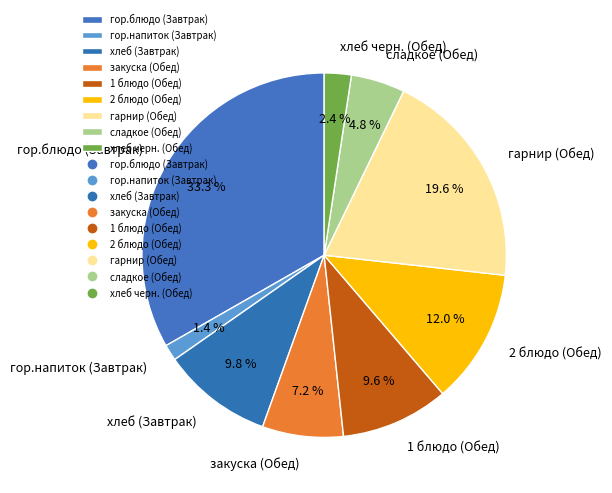

What percentage is NOT represented by 1 блюдо (Обед)?

90.4%